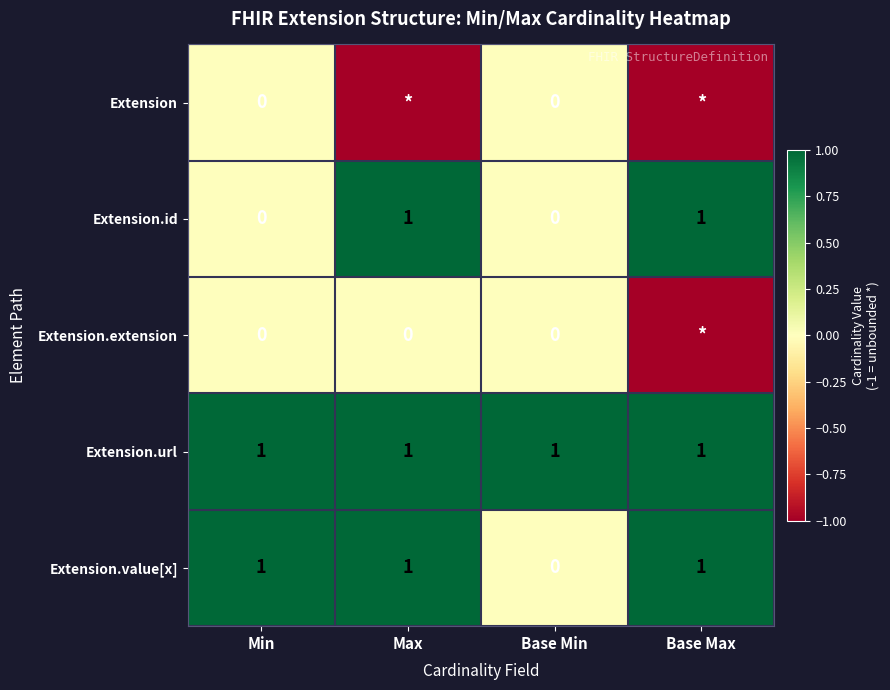

At which category does the chart reach its minimum across all series?

Max